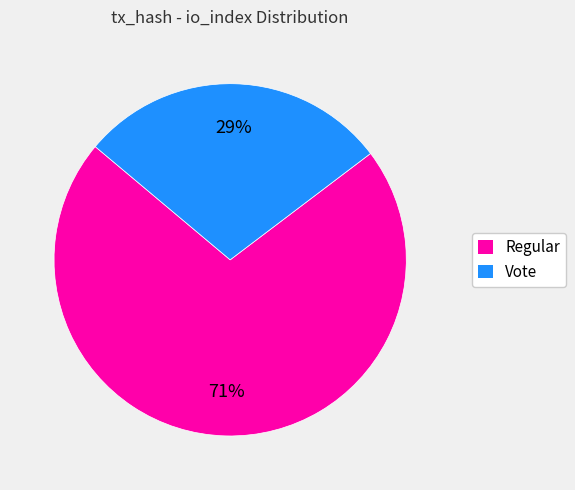

True or false: Vote accounts for 29% of the total.

True